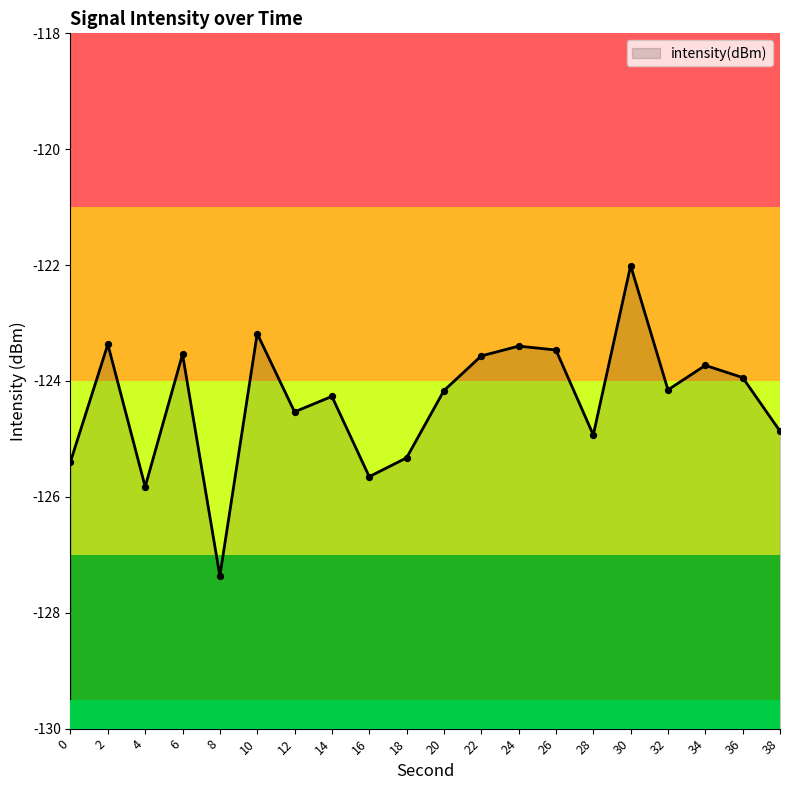

What is the change in value from 8 to 28?

+2.4